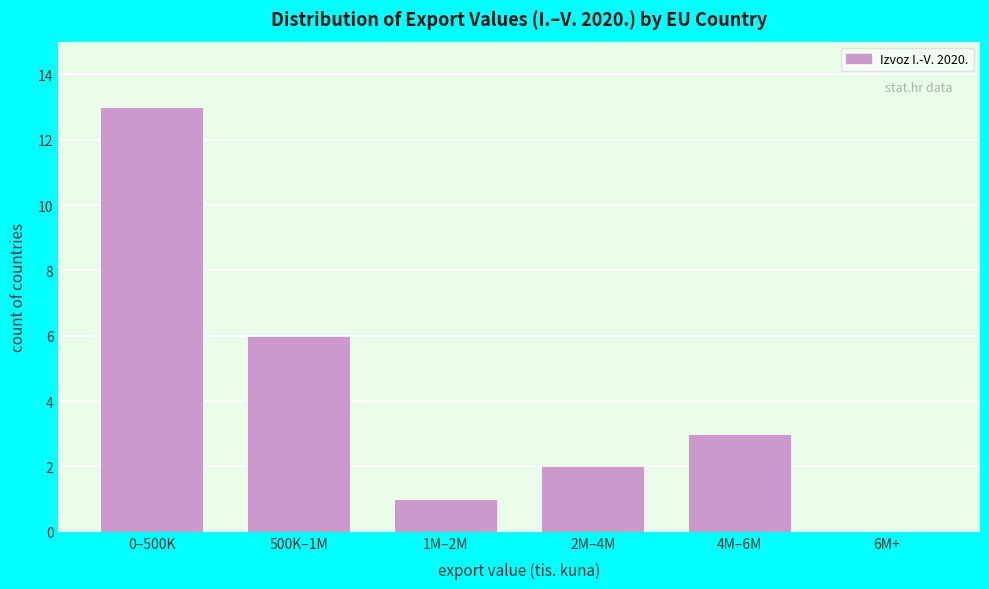

Reading left to right, transcribe all the data shown in this chart.

0–500K=13	500K–1M=6	1M–2M=1	2M–4M=2	4M–6M=3	6M+=0